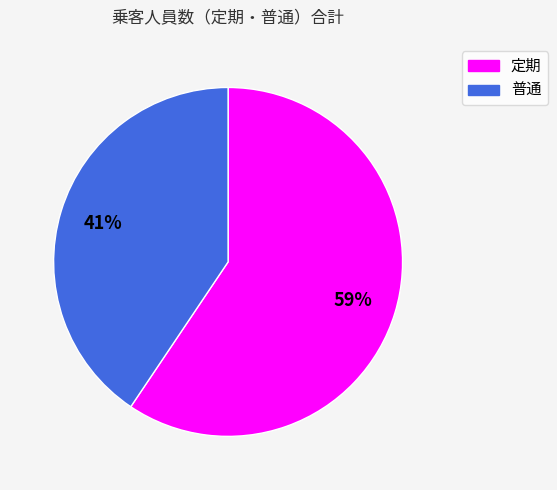

Does any single category account for the majority?

Yes